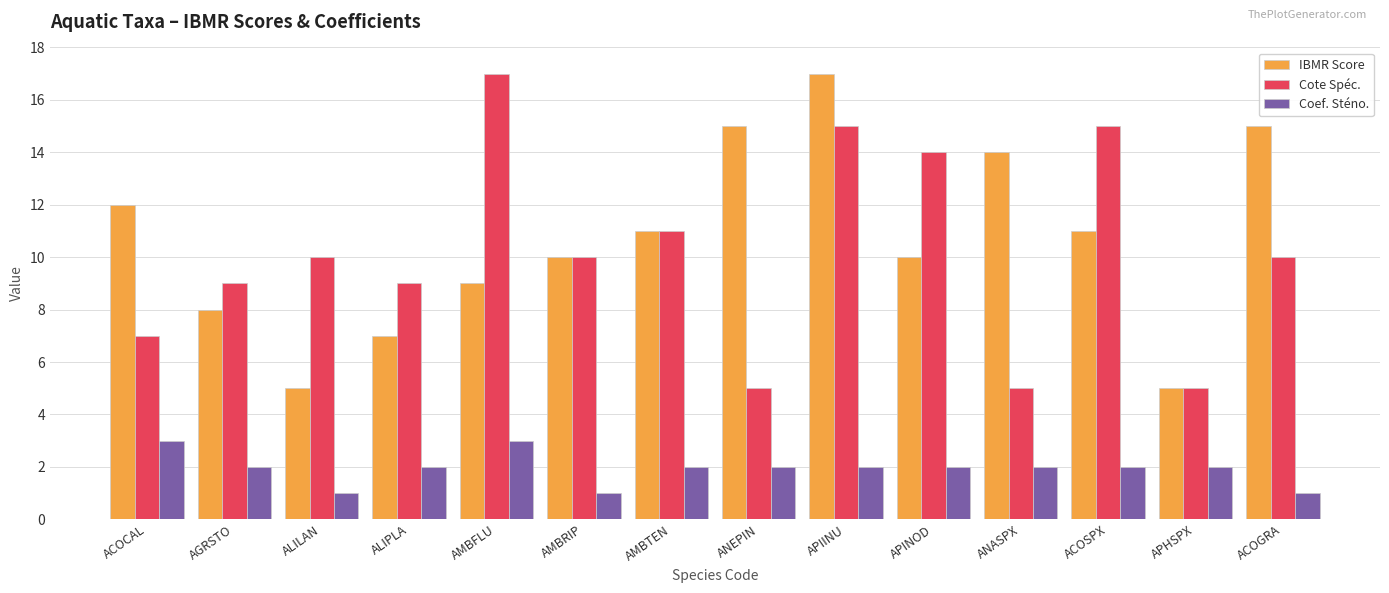

Rank the series at AGRSTO from lowest to highest value.

Coef. Sténo., IBMR Score, Cote Spéc.